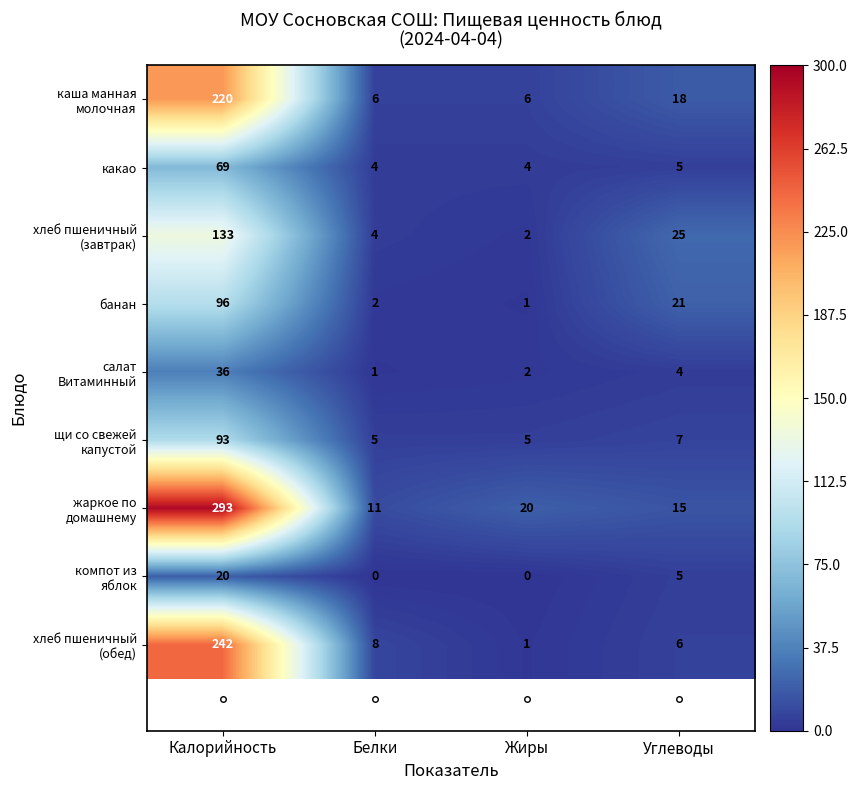

What is the difference between the highest and lowest values at Углеводы?

21